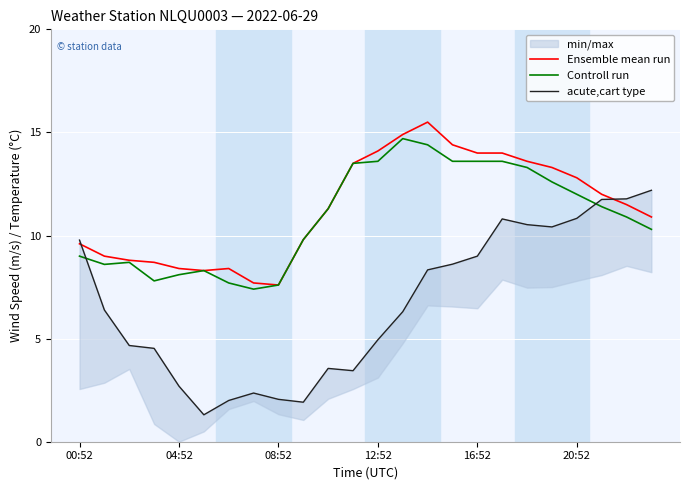

What is the value of the Controll run point at the 7th from the left?

7.7